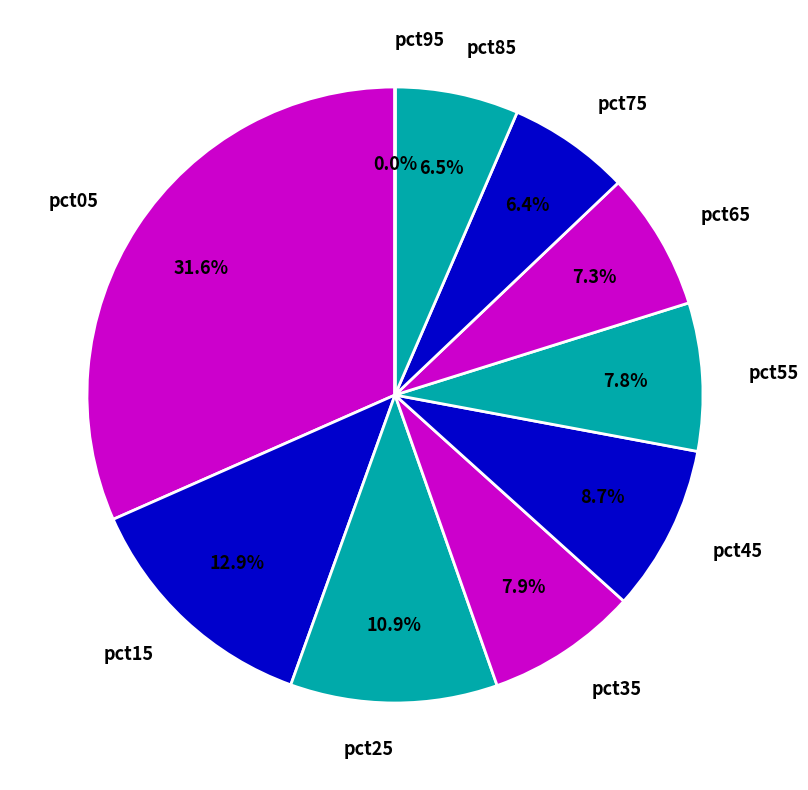

Which category has the biggest portion of the pie?

pct05